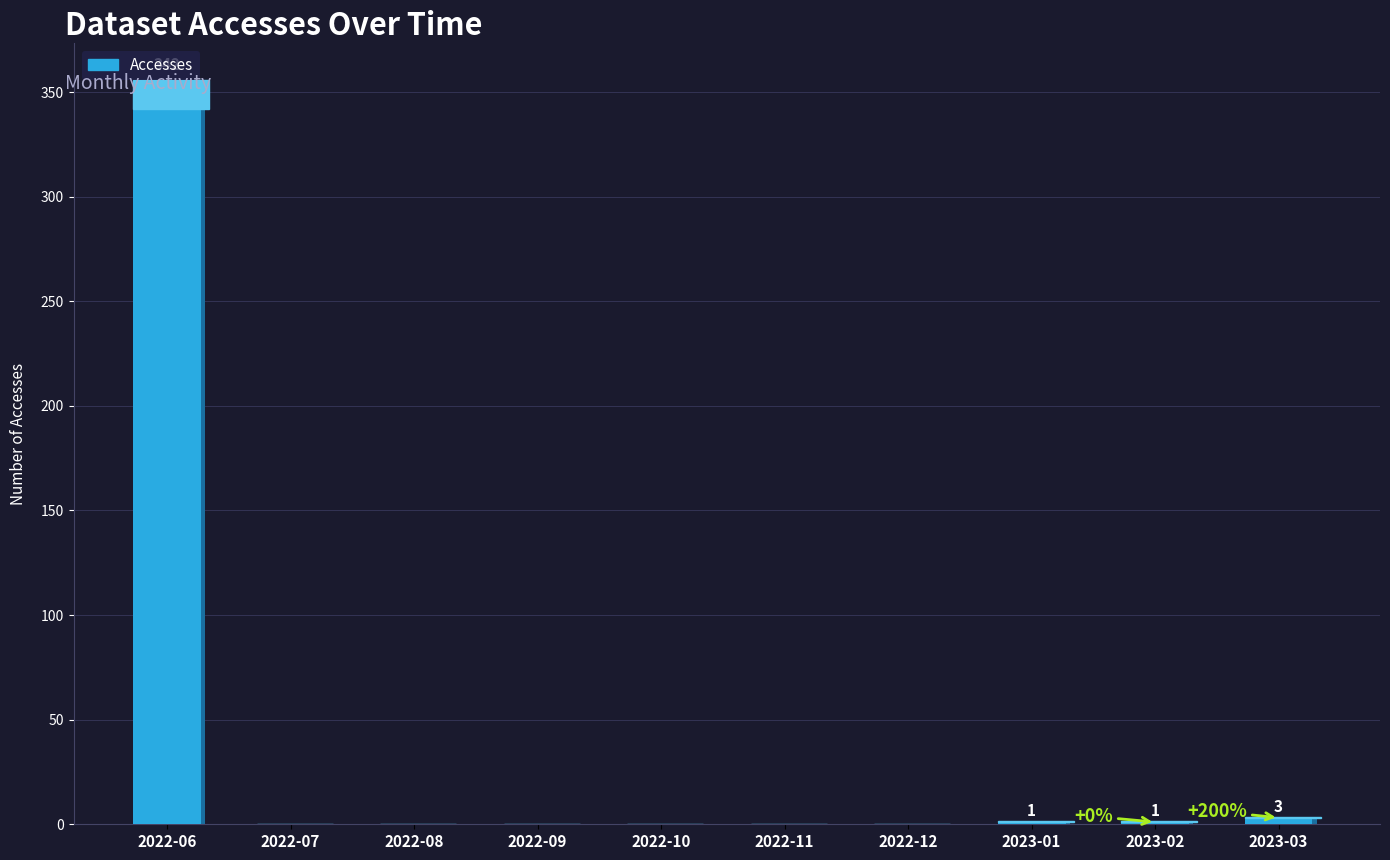

Count the number of values greater than 0.

4